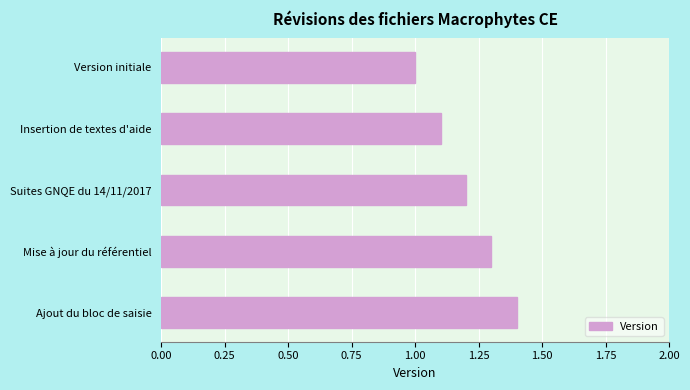

The value at Suites GNQE du 14/11/2017 is 2.1. True or false?

False